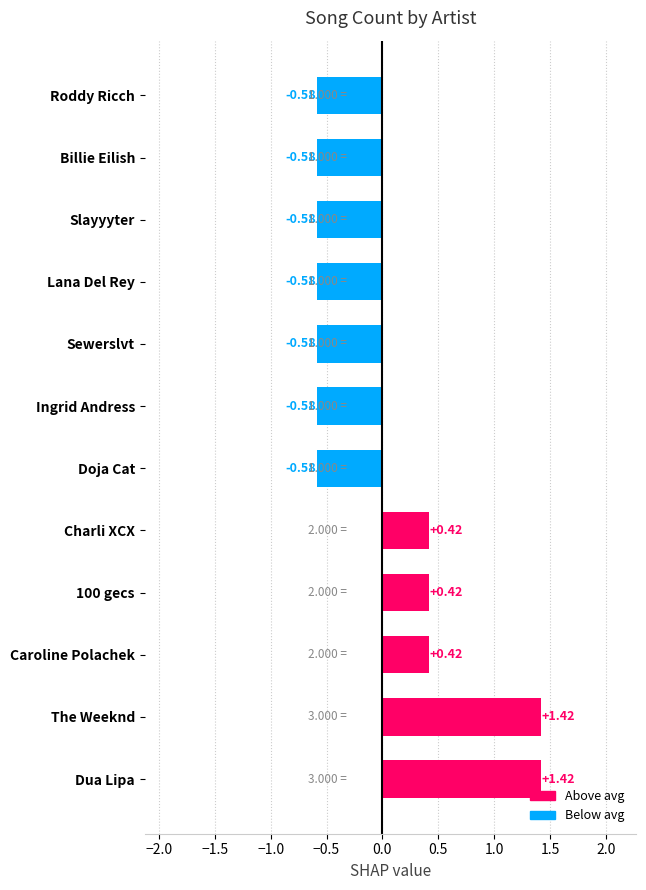

How many bars are there in total?

12